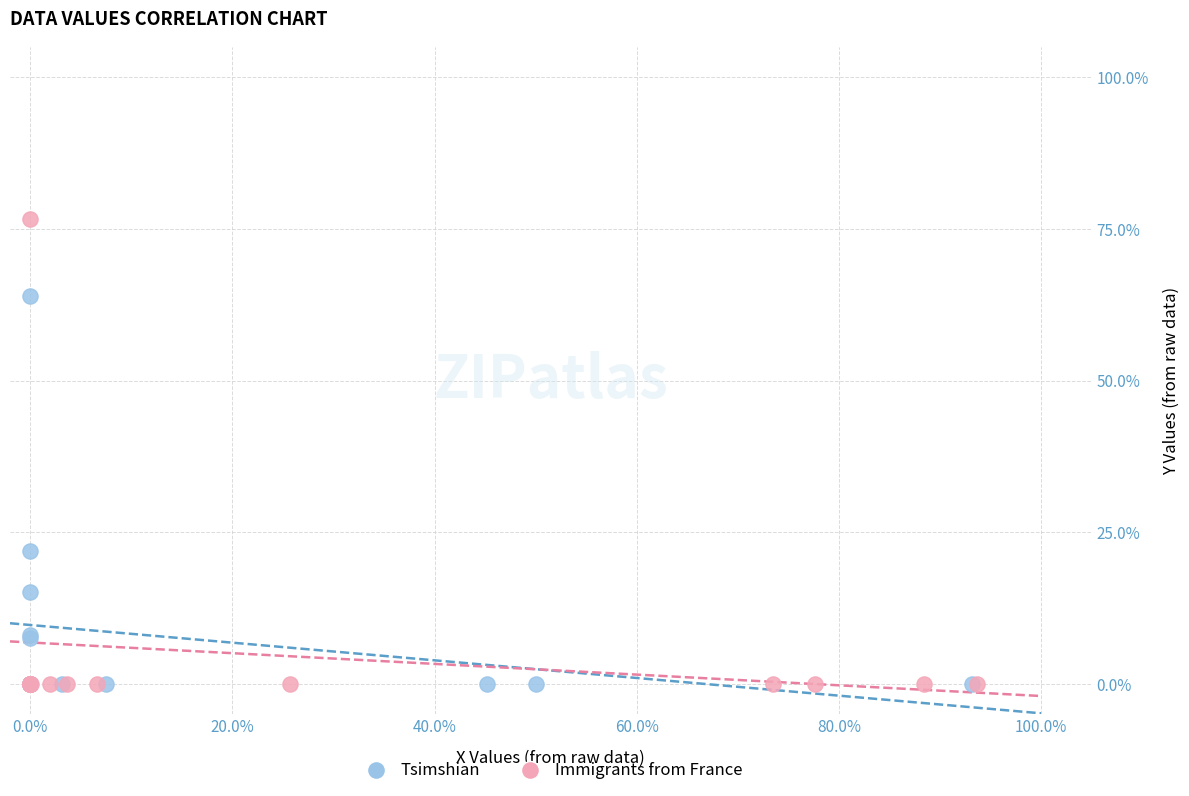

Which series contains the highest Y value?

Immigrants from France